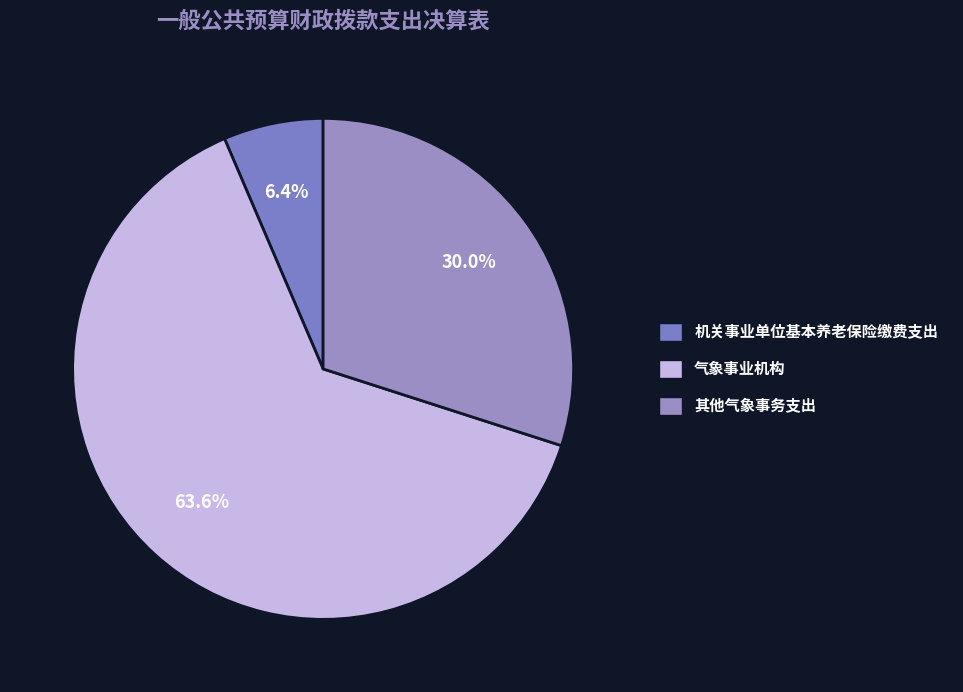

To the nearest percent, what is the difference between the 气象事业机构 and 机关事业单位基本养老保险缴费支出 slice percentages?

57%